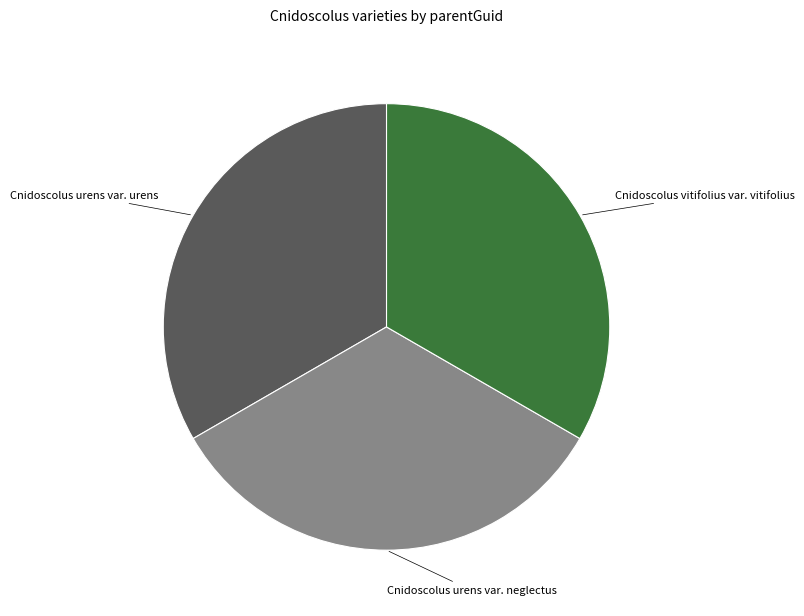

Do Cnidoscolus vitifolius var. vitifolius and Cnidoscolus urens var. urens together represent more than half of the pie?

Yes